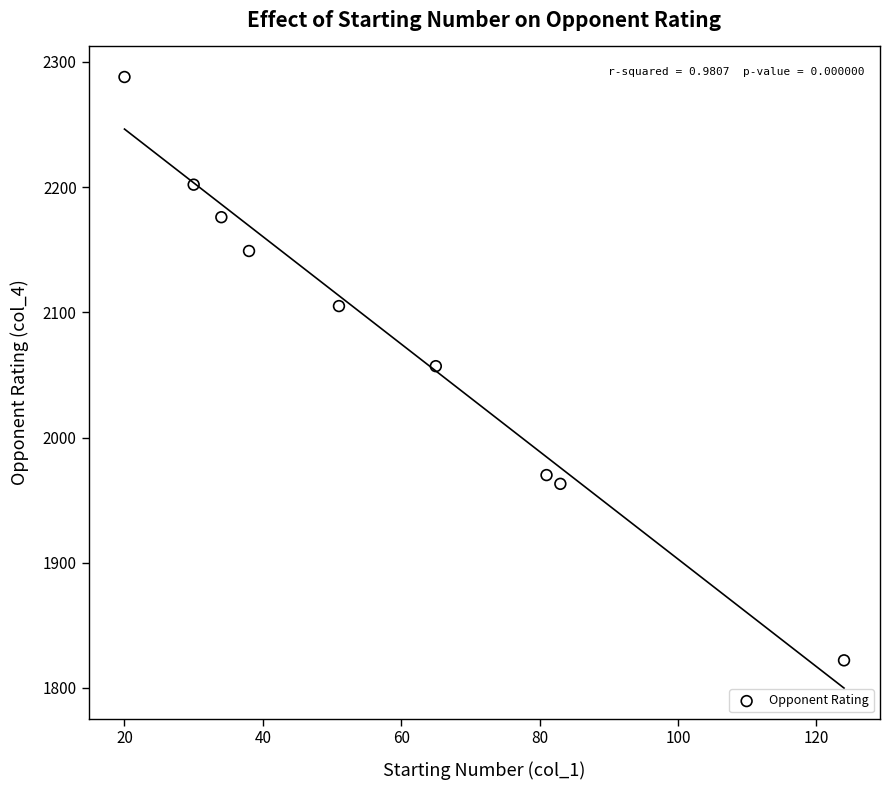

What is the range of Y values (max minus min)?

466